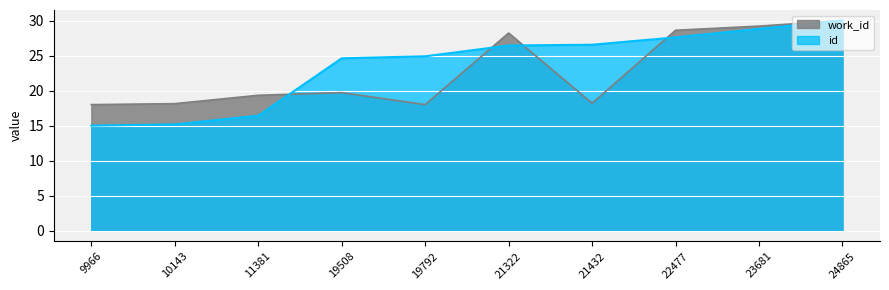

Which series changed the most between 11381 and 23681?

id